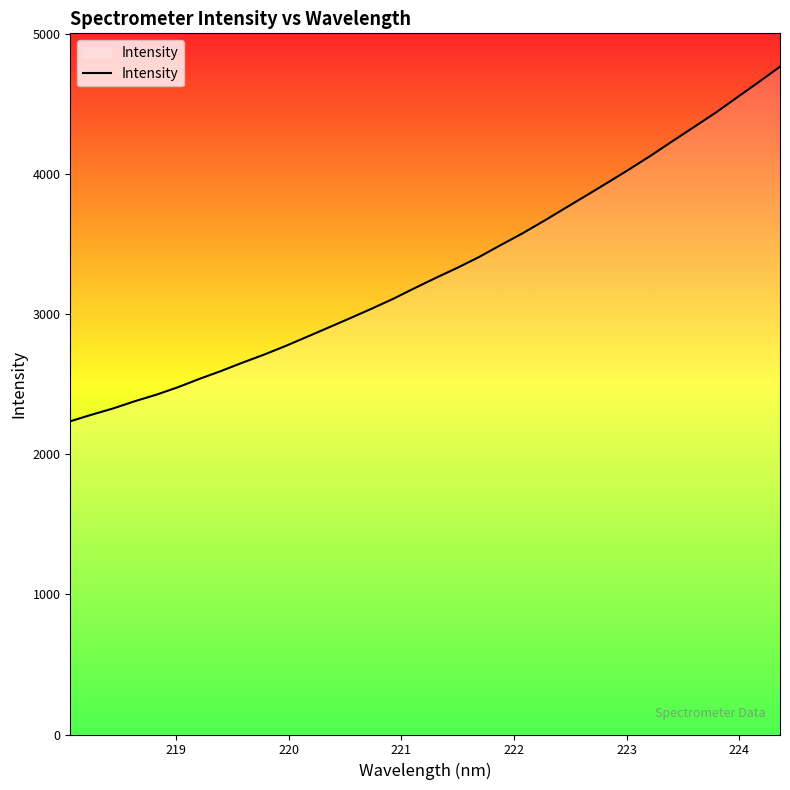

What is the minimum value shown in the chart?

2235.6